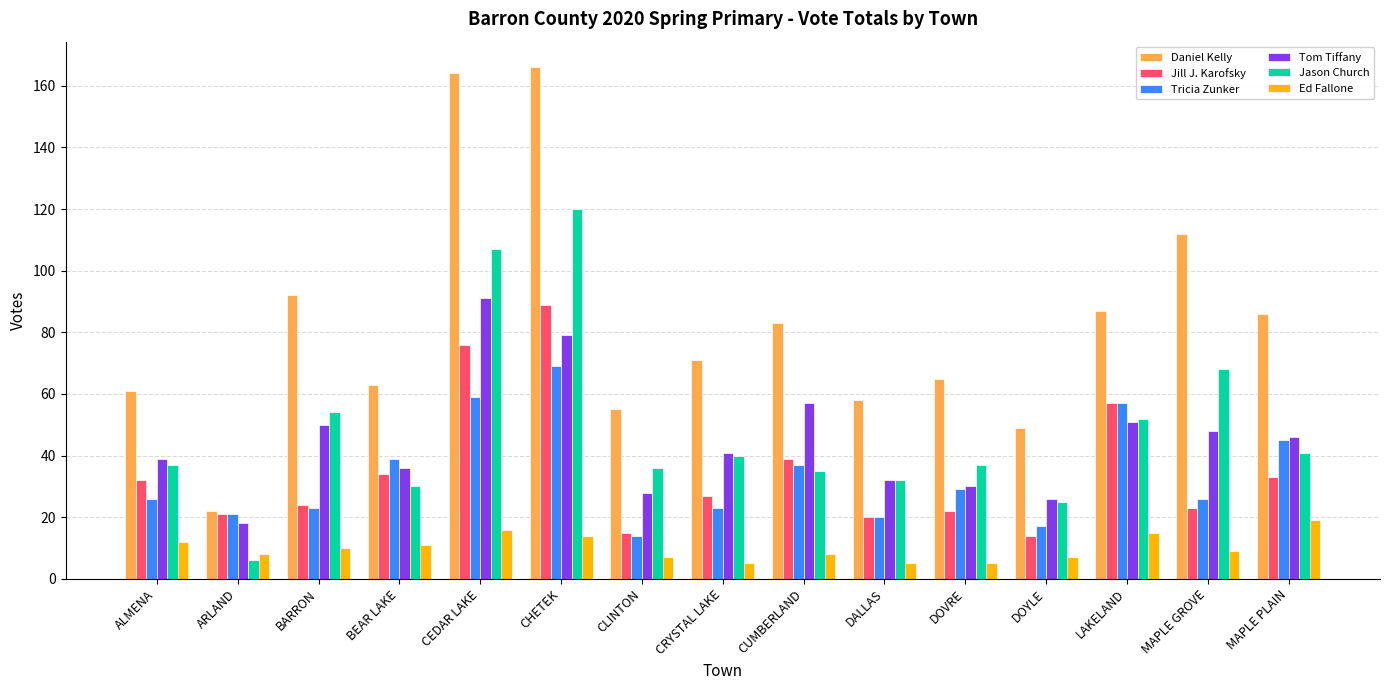

The Daniel Kelly series shows 49 at DOYLE. True or false?

True